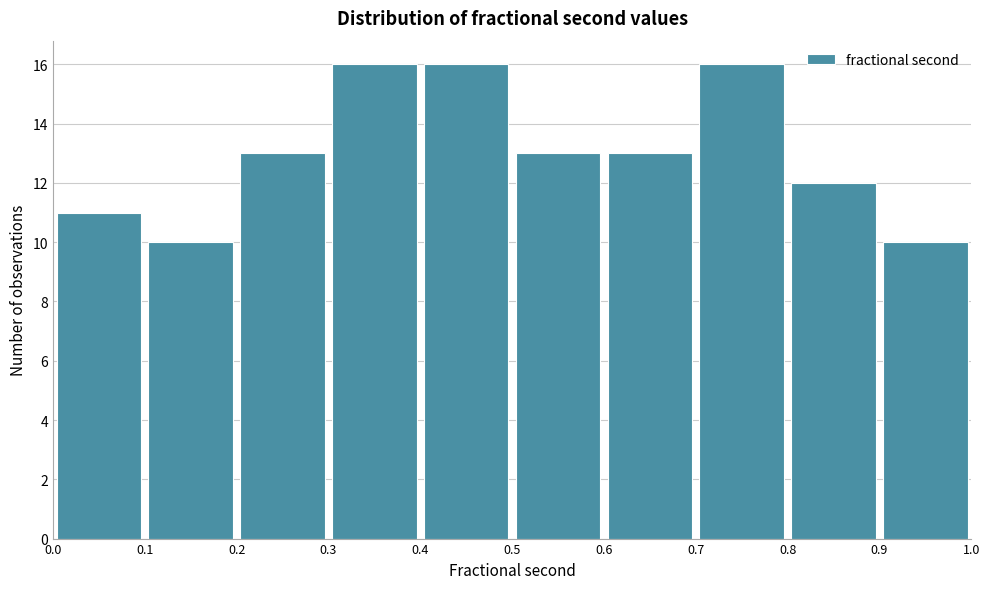

Reading left to right, transcribe this chart: for each bar, give the range it covers on the x-axis and its height. The values are not printed on the chart, so give them approximately, as read against the axis.

0.0 to 0.1: 11
0.1 to 0.2: 10
0.2 to 0.3: 13
0.3 to 0.4: 16
0.4 to 0.5: 16
0.5 to 0.6: 13
0.6 to 0.7: 13
0.7 to 0.8: 16
0.8 to 0.9: 12
0.9 to 1.0: 10